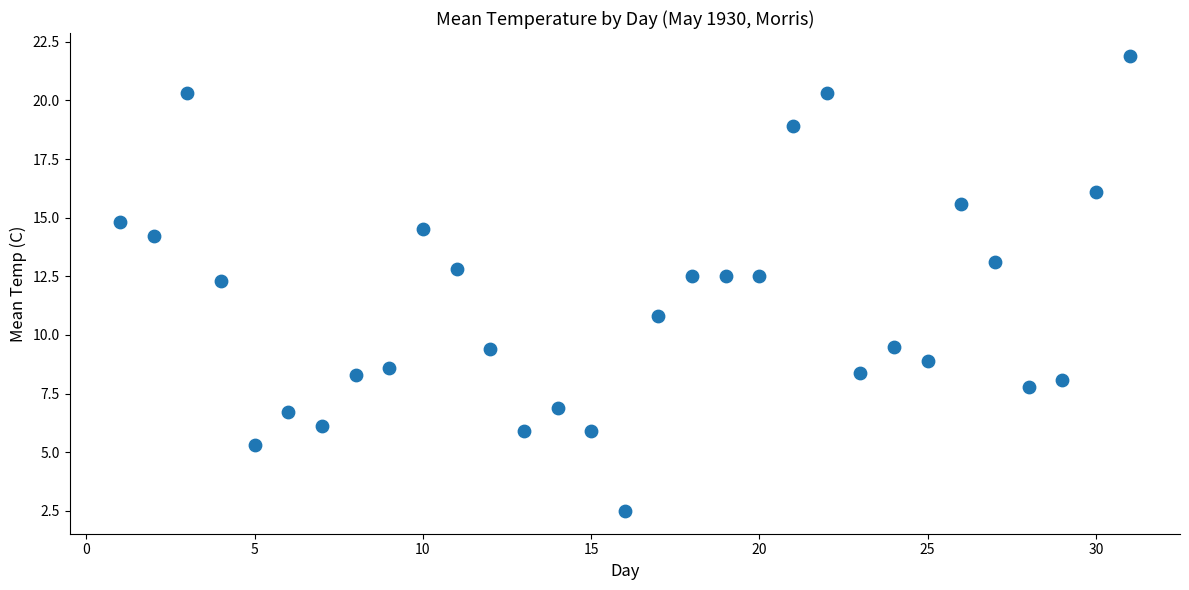

What is the range of Y values (max minus min)?

19.4